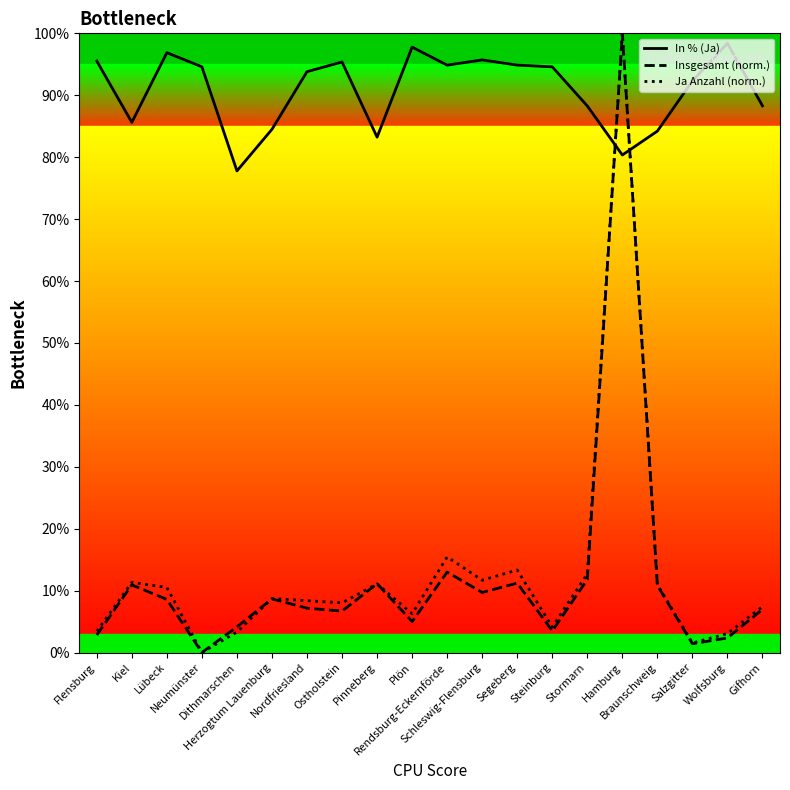

What is the total value across all series at Plön?

109.0